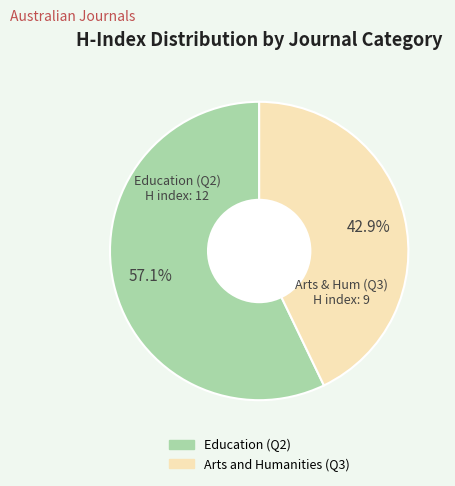

What percentage is the Education (Q2) slice, to the nearest percent?

57%